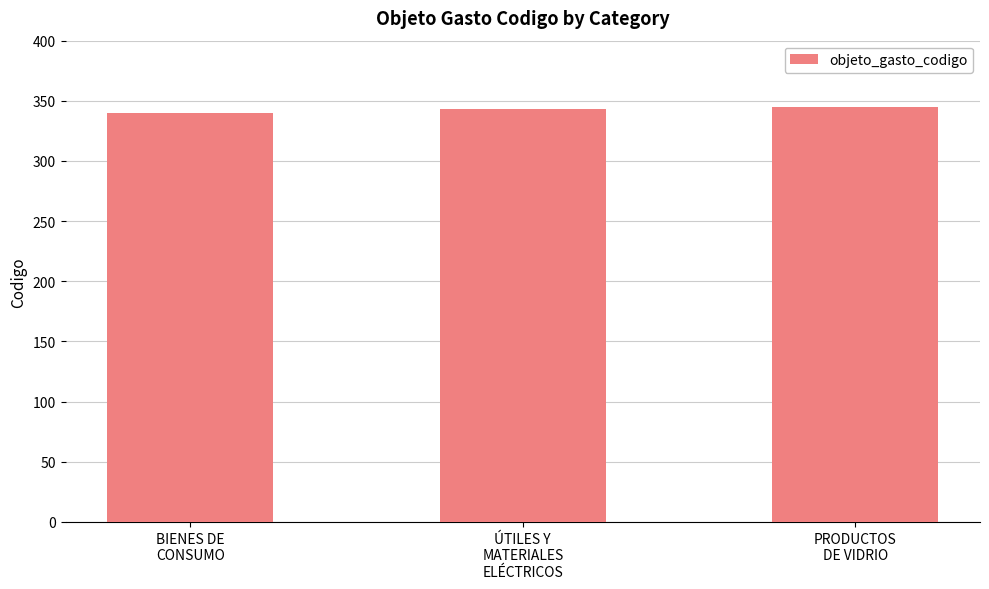

What is the sum of all values?

1028